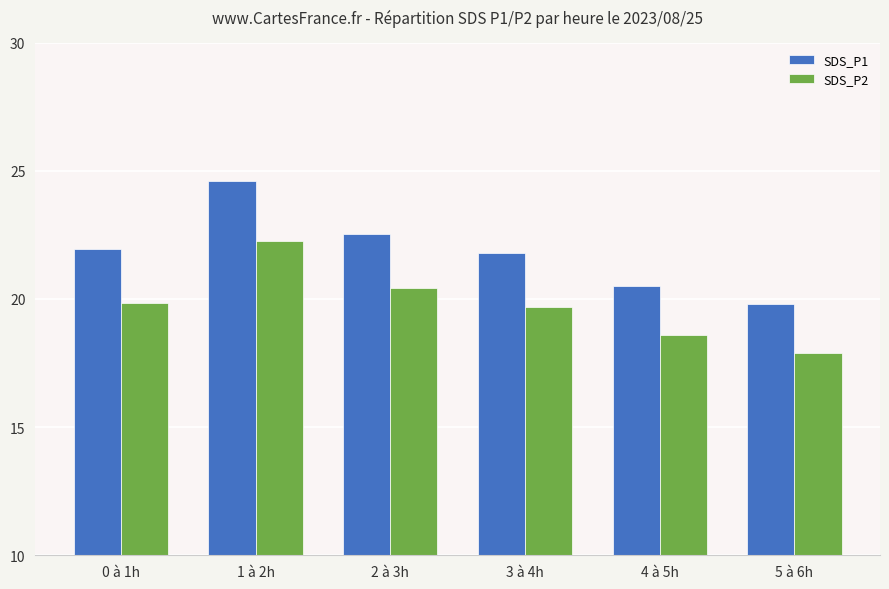

What value does the SDS_P2 series have at 0 à 1h?

19.9